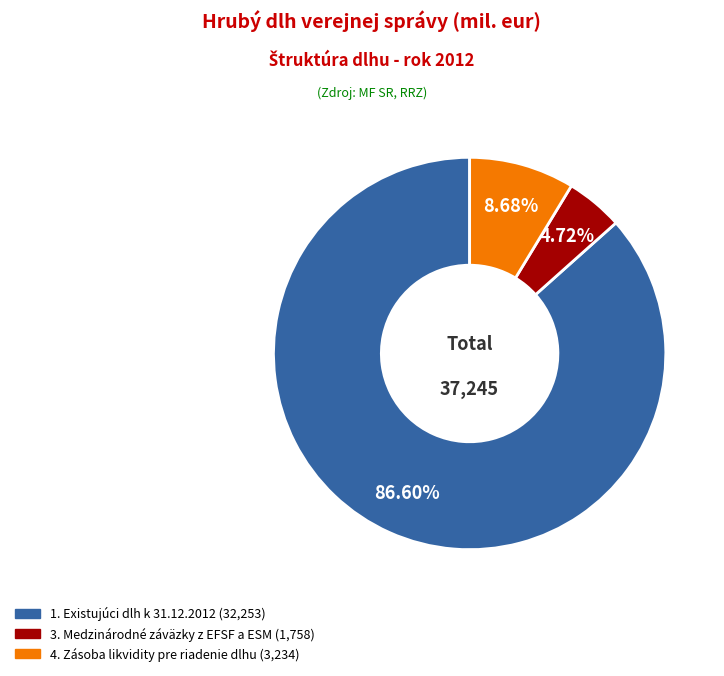

Does any single category account for the majority?

Yes